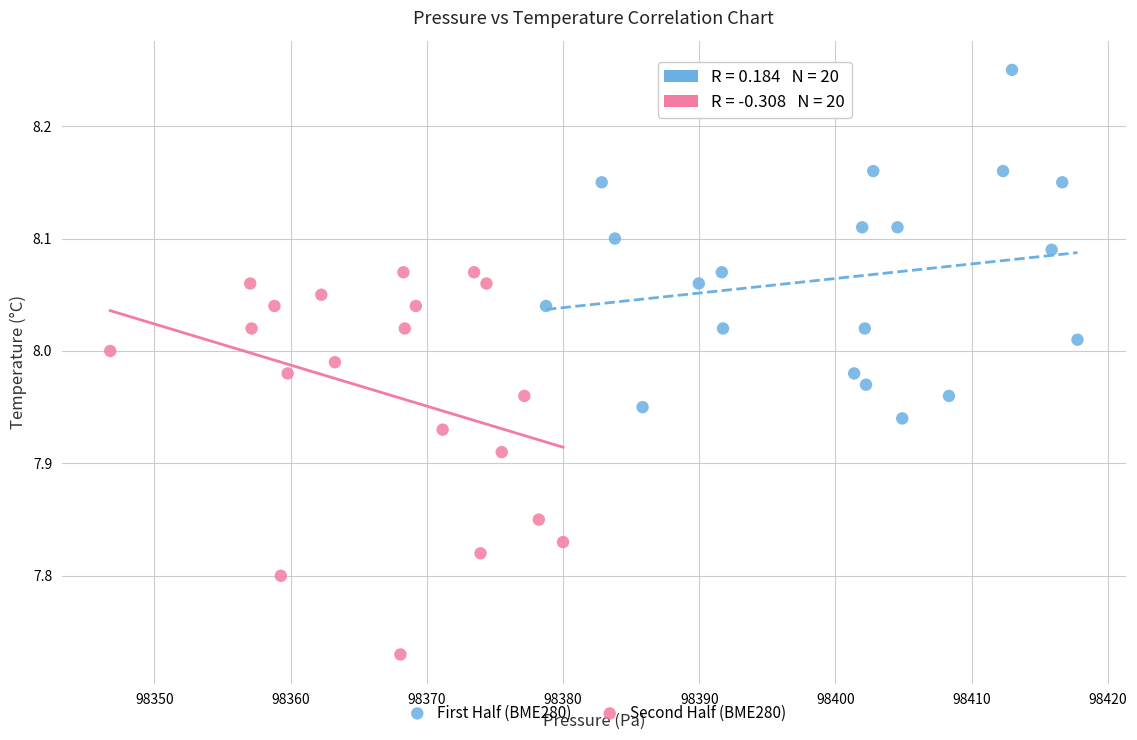

What are all the series names shown in the legend?

First Half (BME280), Second Half (BME280)